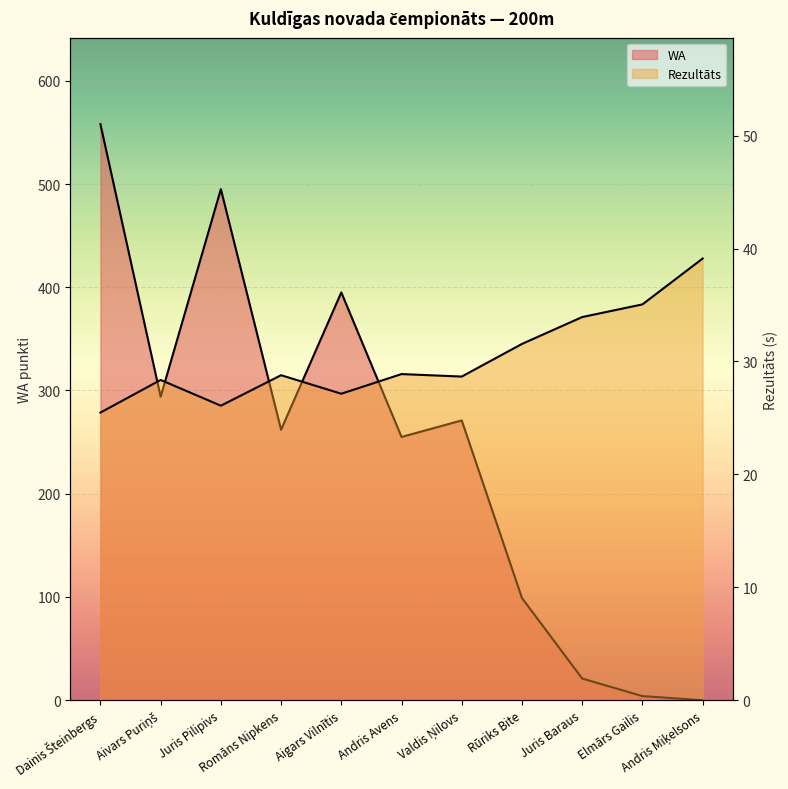

Does the chart display data point markers on the line(s)?

No